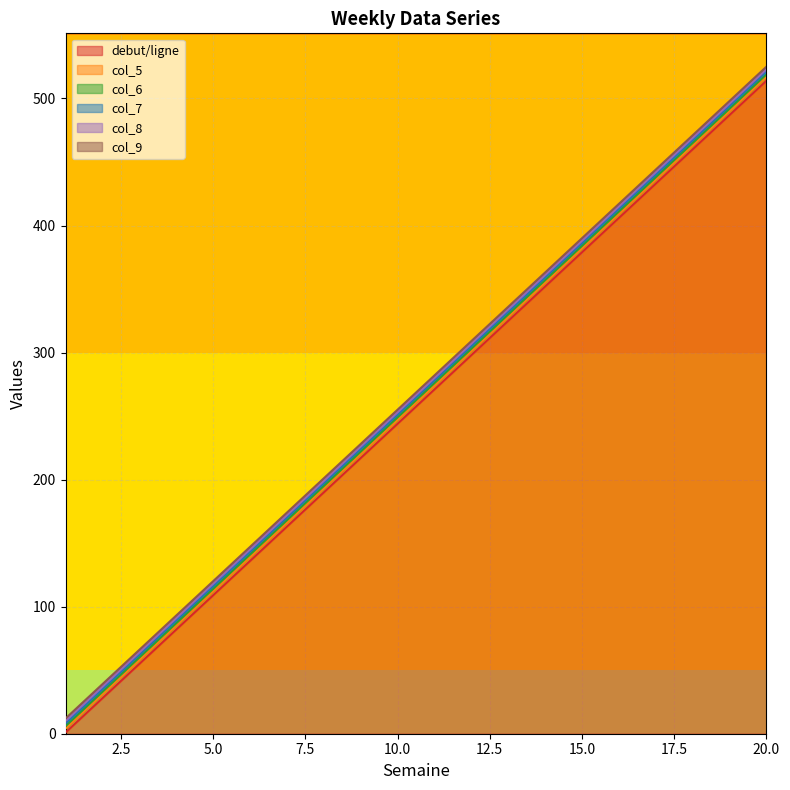

At which label does col_5 first exceed 274?

12